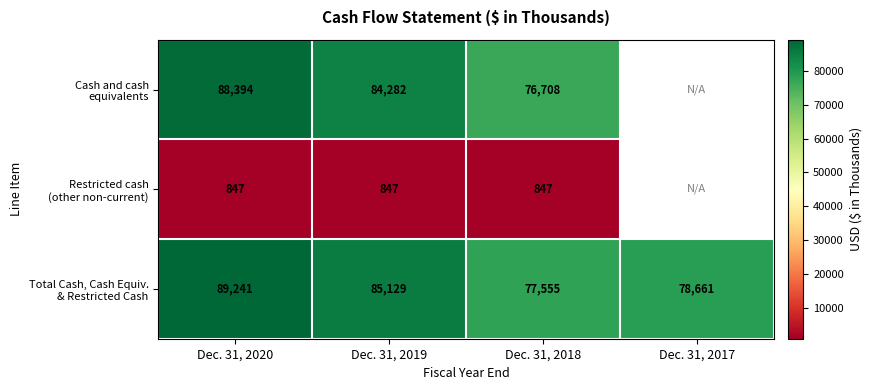

What is the smallest value displayed?

847.0